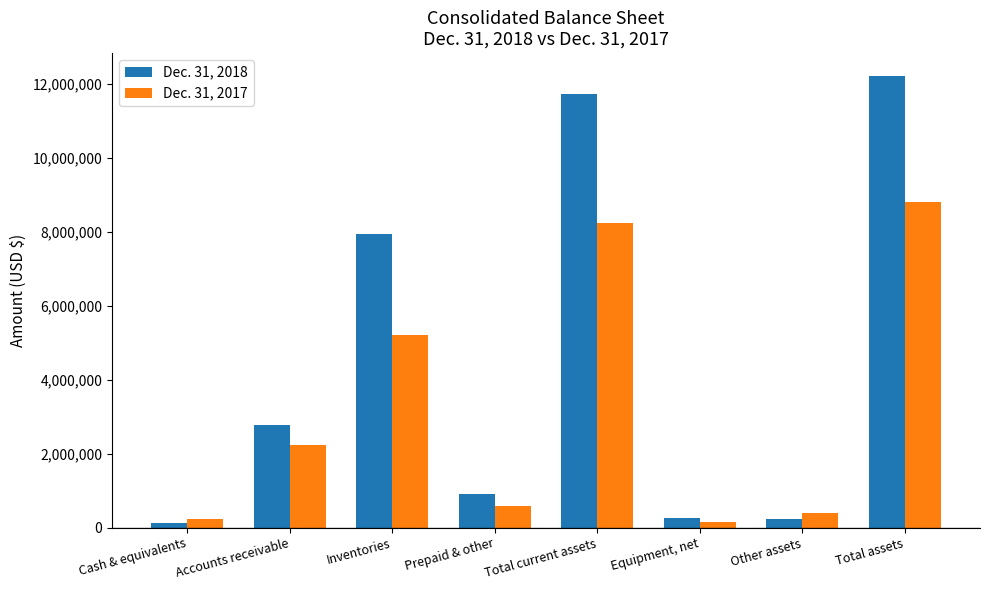

The Dec. 31, 2017 series shows 2229512 at Accounts receivable. True or false?

True